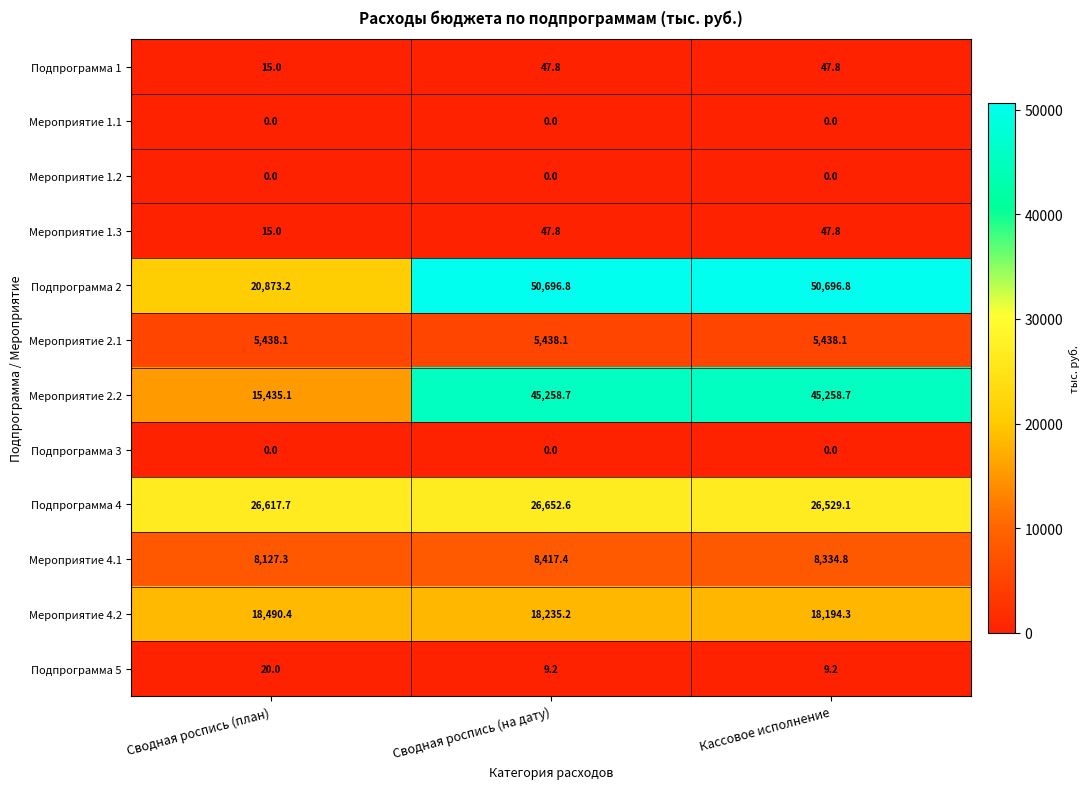

What is the difference between the highest and lowest values at Сводная роспись (на дату)?

50696.8